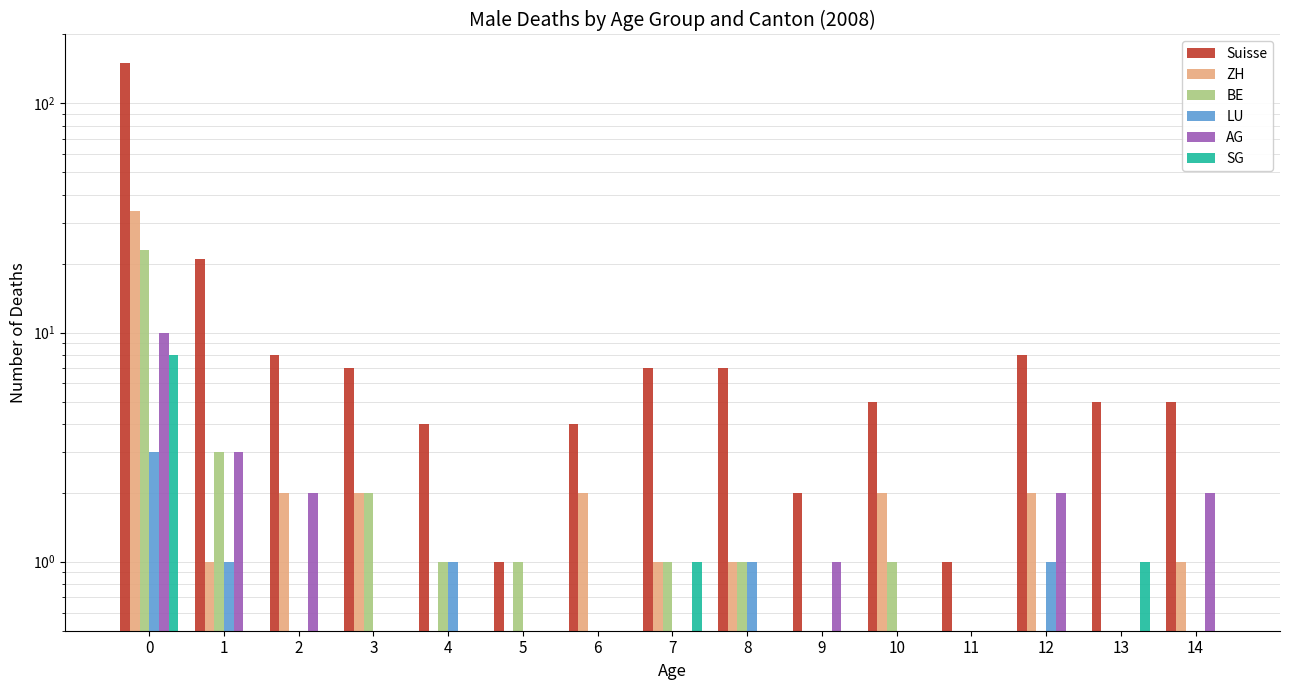

Reading left to right, transcribe all the data shown in this chart.

Suisse: 0=150.0	1=21.0	2=8.0	3=7.0	4=4.0	5=1.0	6=4.0	7=7.0	8=7.0	9=2.0	10=5.0	11=1.0	12=8.0	13=5.0	14=5.0
ZH: 0=34.0	1=1.0	2=2.0	3=2.0	4=0.0	5=0.0	6=2.0	7=1.0	8=1.0	9=0.0	10=2.0	11=0.0	12=2.0	13=0.0	14=1.0
BE: 0=23.0	1=3.0	2=0.0	3=2.0	4=1.0	5=1.0	6=0.0	7=1.0	8=1.0	9=0.0	10=1.0	11=0.0	12=0.0	13=0.0	14=0.0
LU: 0=3.0	1=1.0	2=0.0	3=0.0	4=1.0	5=0.0	6=0.0	7=0.0	8=1.0	9=0.0	10=0.0	11=0.0	12=1.0	13=0.0	14=0.0
AG: 0=10.0	1=3.0	2=2.0	3=0.0	4=0.0	5=0.0	6=0.0	7=0.0	8=0.0	9=1.0	10=0.0	11=0.0	12=2.0	13=0.0	14=2.0
SG: 0=8.0	1=0.0	2=0.0	3=0.0	4=0.0	5=0.0	6=0.0	7=1.0	8=0.0	9=0.0	10=0.0	11=0.0	12=0.0	13=1.0	14=0.0